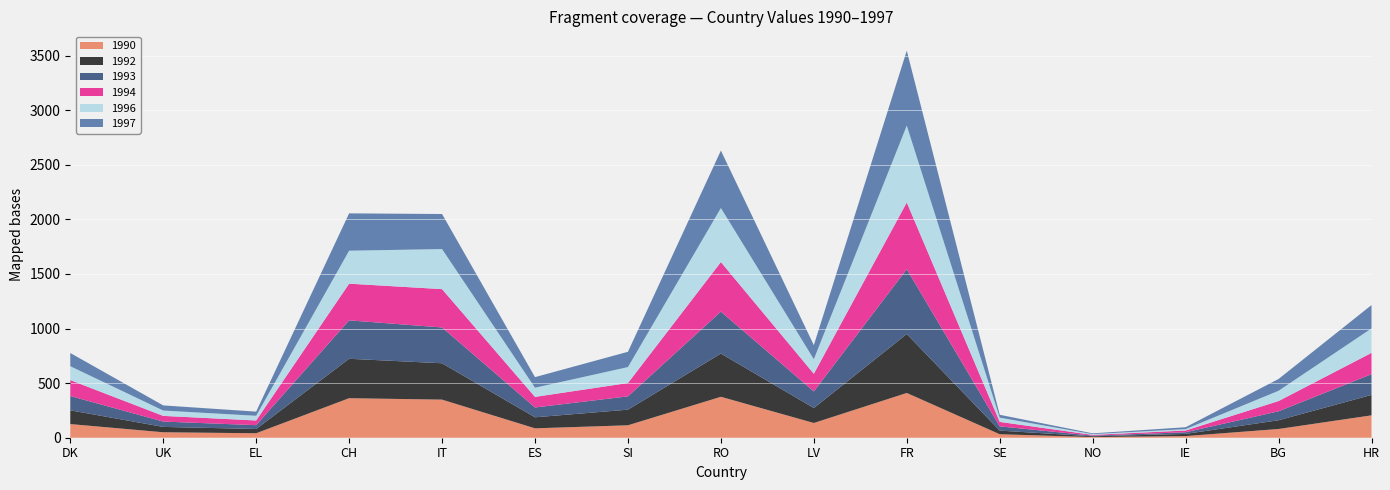

Reading right to left, transcribe all the data shown in this chart.

1990: 205	80	15	6	32	410	135	375	114	86	349	362	41	50	125
1992: 187	80	20	7	33	540	137	396	143	101	333	361	39	49	126
1993: 190	82	15	6	39	594	152	384	122	90	328	352	35	49	131
1994: 195	94	16	7	41	611	162	454	122	97	351	336	43	52	146
1996: 224	94	13	7	39	704	133	495	146	84	367	302	43	49	127
1997: 214	108	17	7	26	686	129	526	140	97	321	342	38	47	121